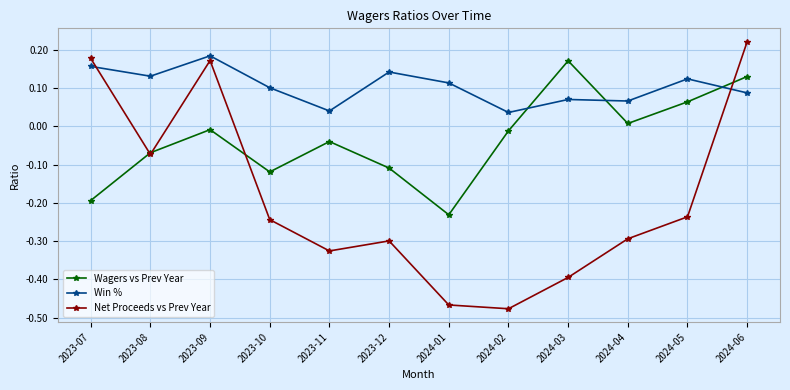

How many positive values does the Net Proceeds vs Prev Year series have?

3